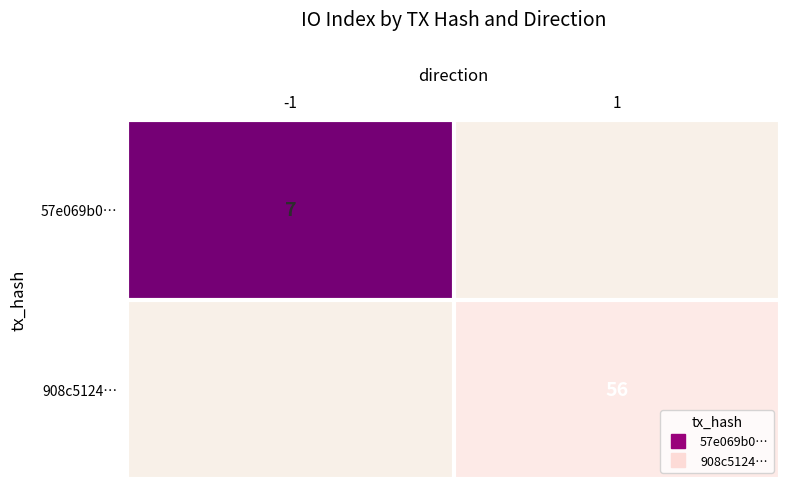

Which label corresponds to the largest value in the chart?

1